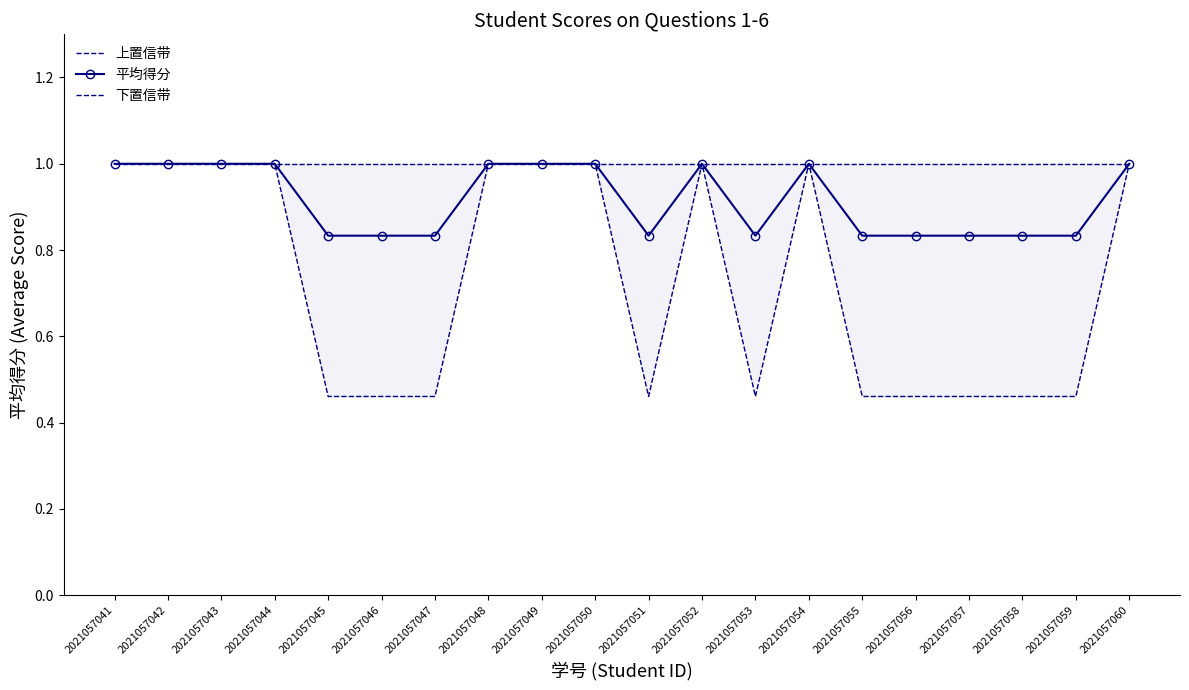

In 平均得分, how many points are higher than both neighbors (excluding endpoints)?

2